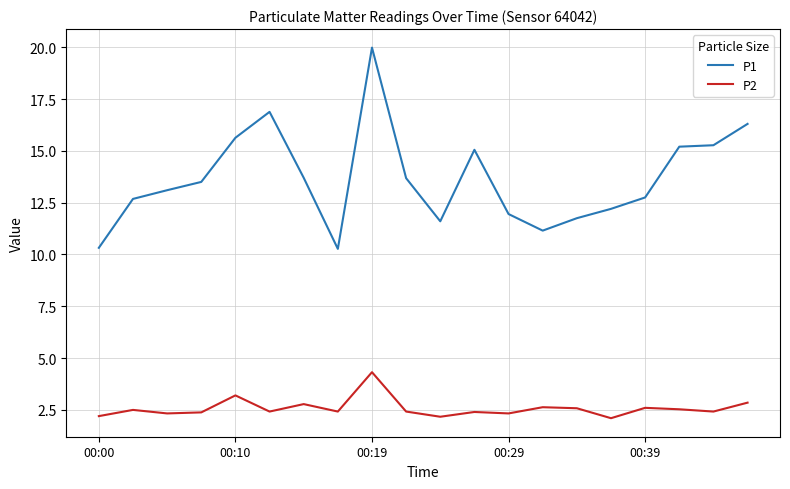

True or false: P1 has more than 1 points higher than both neighbors.

True